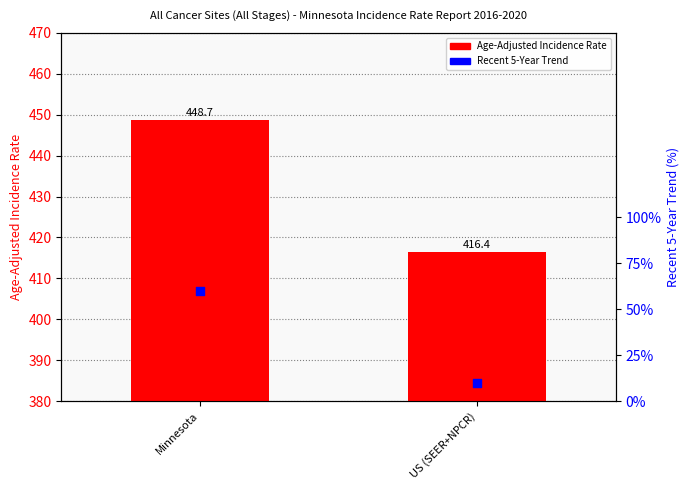

Which series has the widest spread of Y values?

Age-Adjusted Incidence Rate